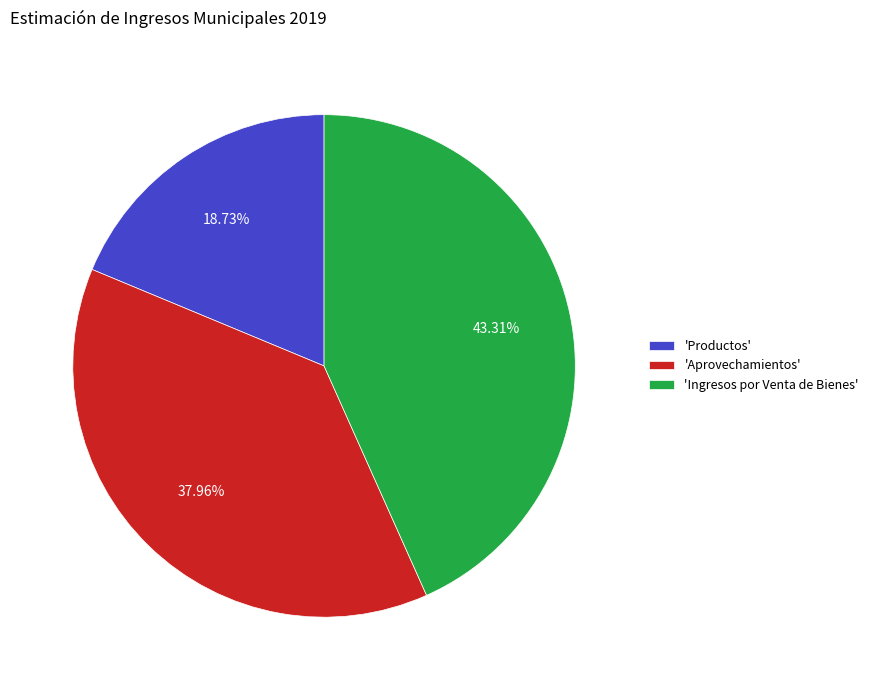

Which category has the smallest portion of the pie?

'Productos'